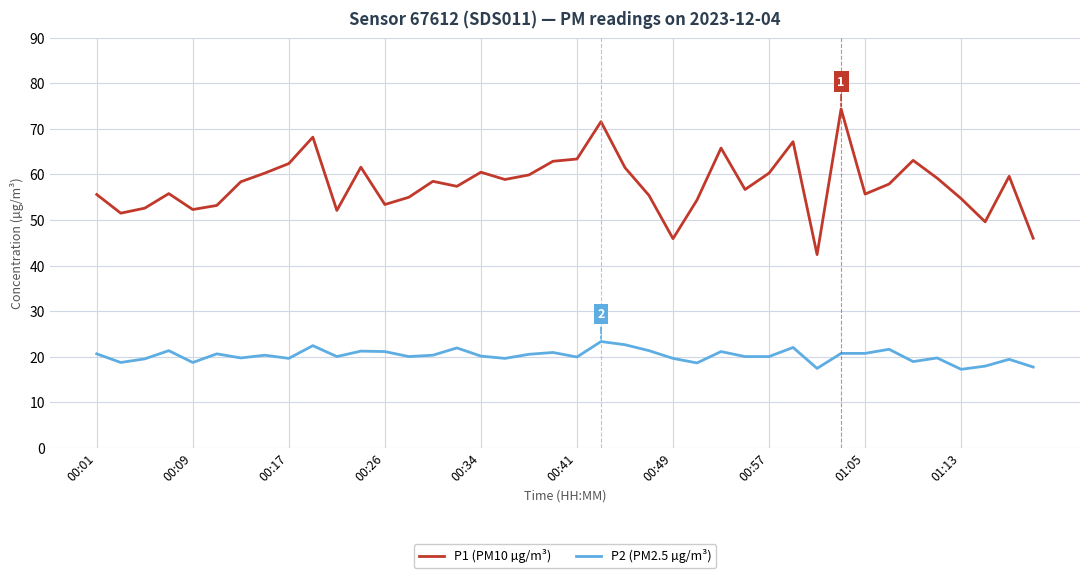

Which series has the largest range (max minus min)?

P1 (PM10 µg/m³)